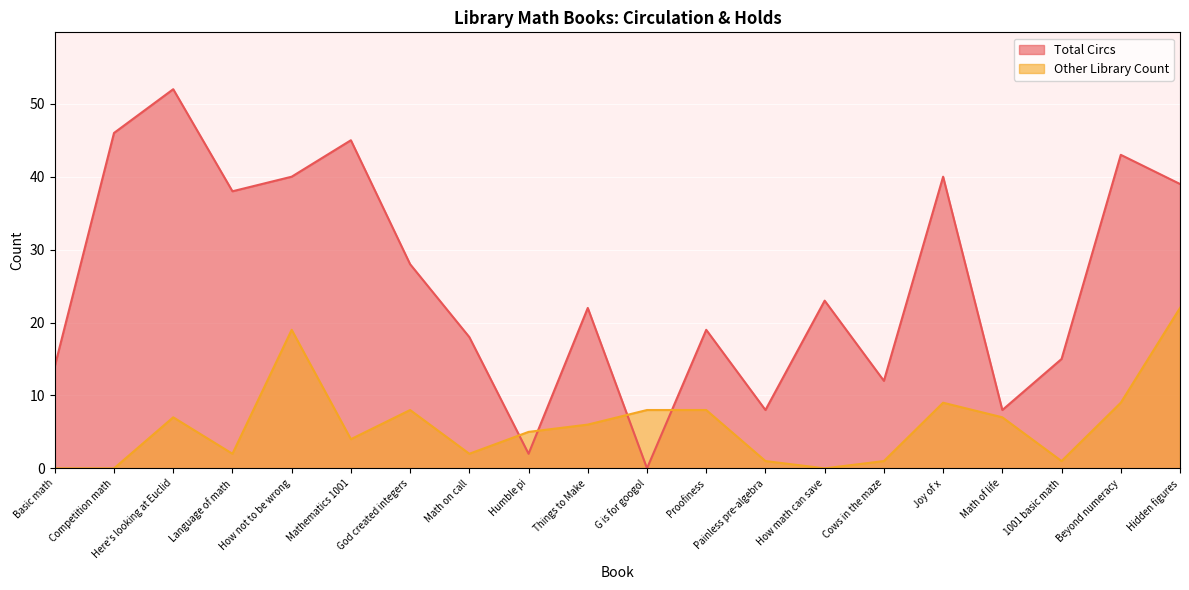

How many interior local valleys does the Total Circs series have?

6